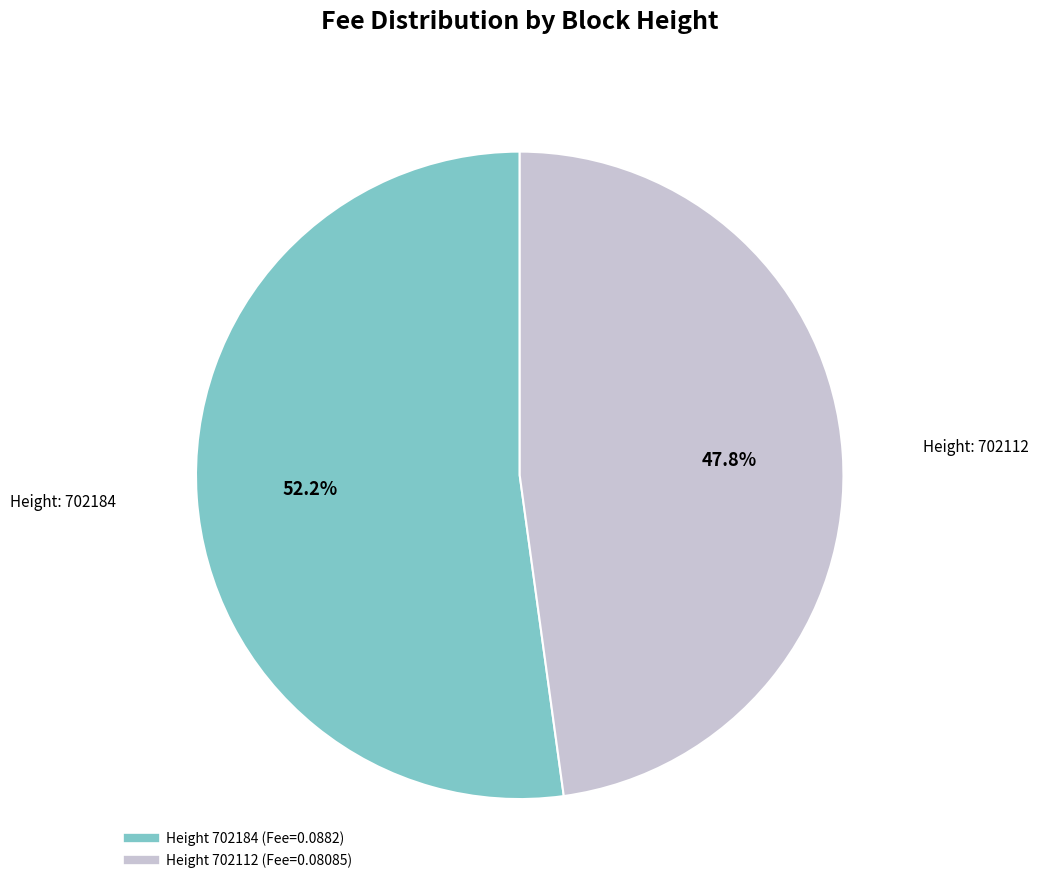

How many segments does this pie chart have?

2